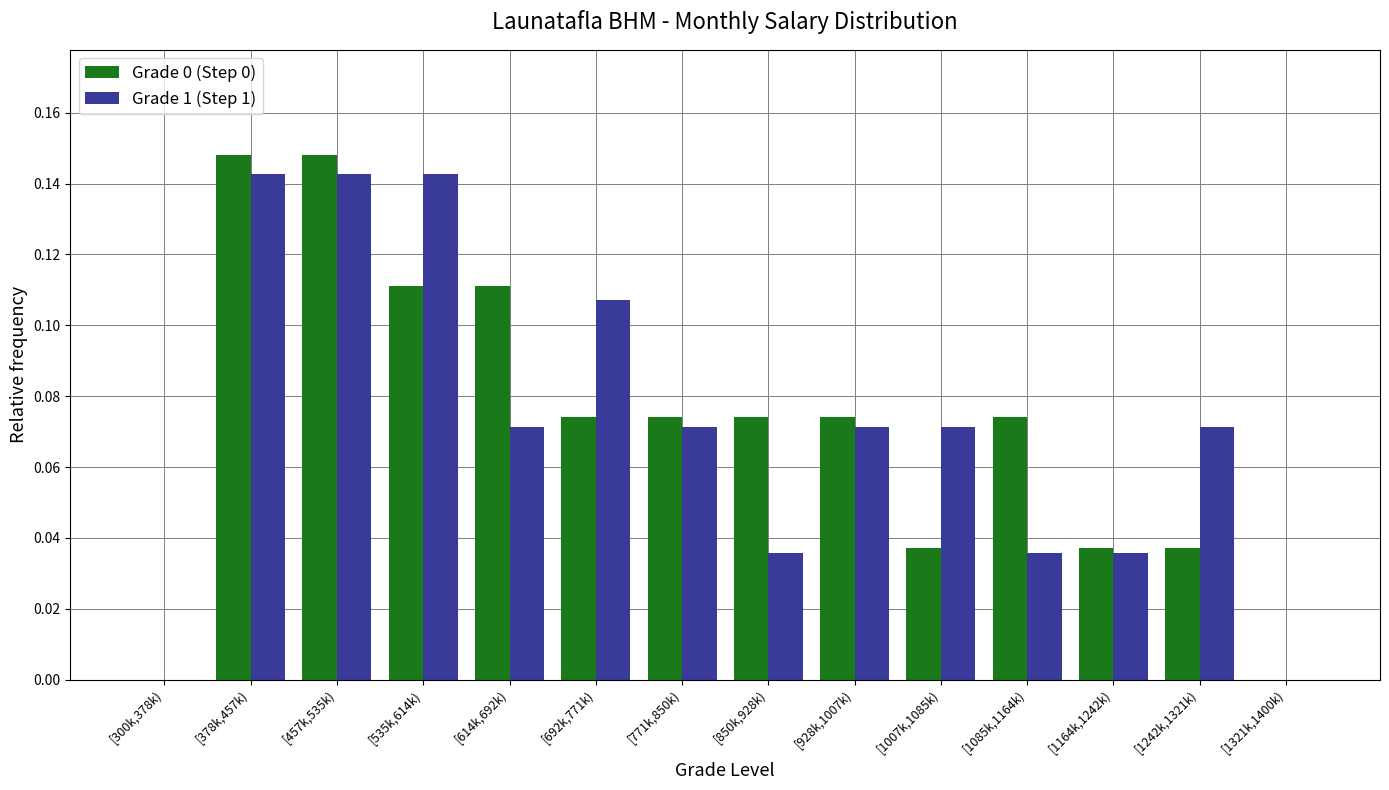

The value of Grade 0 (Step 0) at [692k,771k) is 0.0. True or false?

False